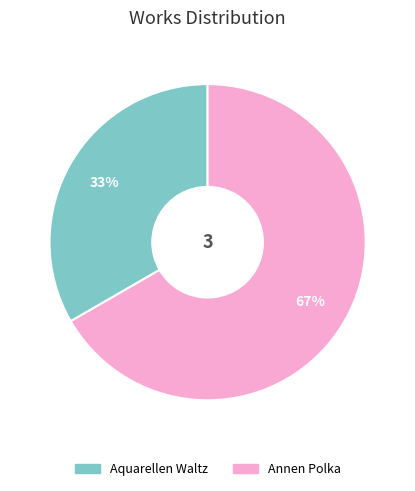

Which slice represents more than half of the pie?

Annen Polka